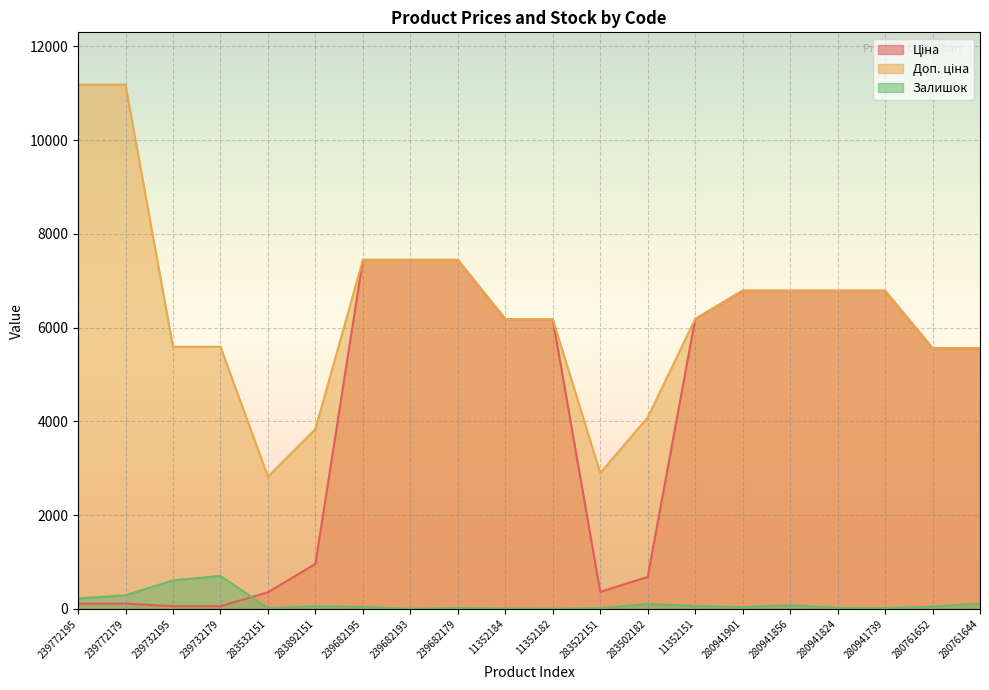

Which series has the largest total across all categories?

Доп. ціна